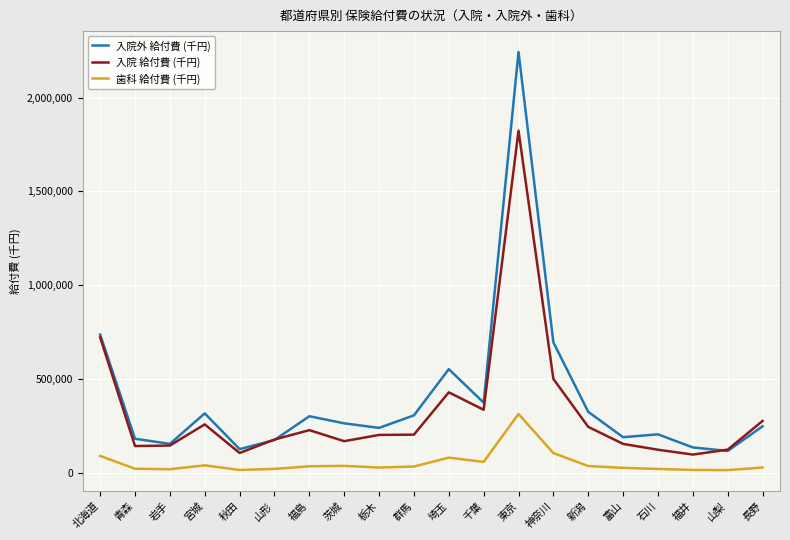

What is the minimum value shown in the chart?

13216.7